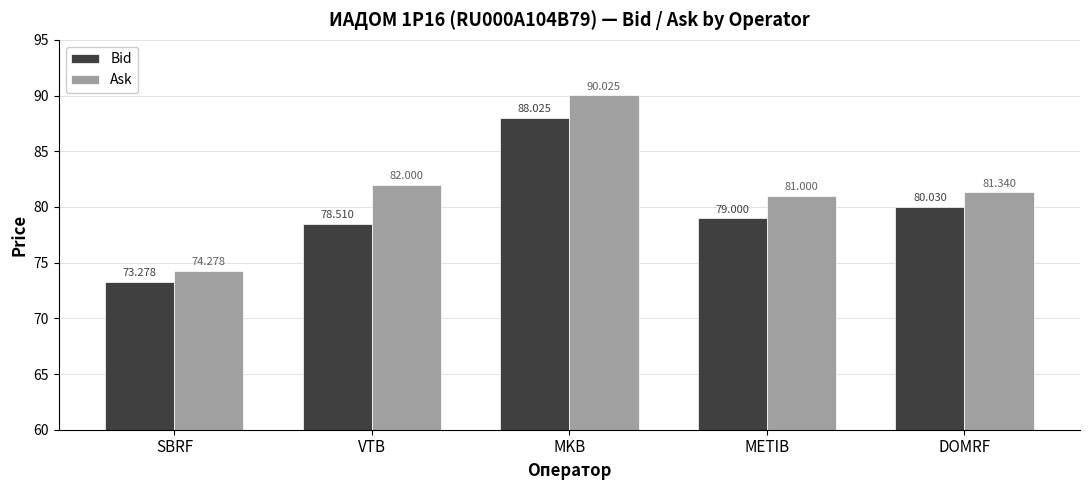

The Ask series shows 81.3 at DOMRF. True or false?

True